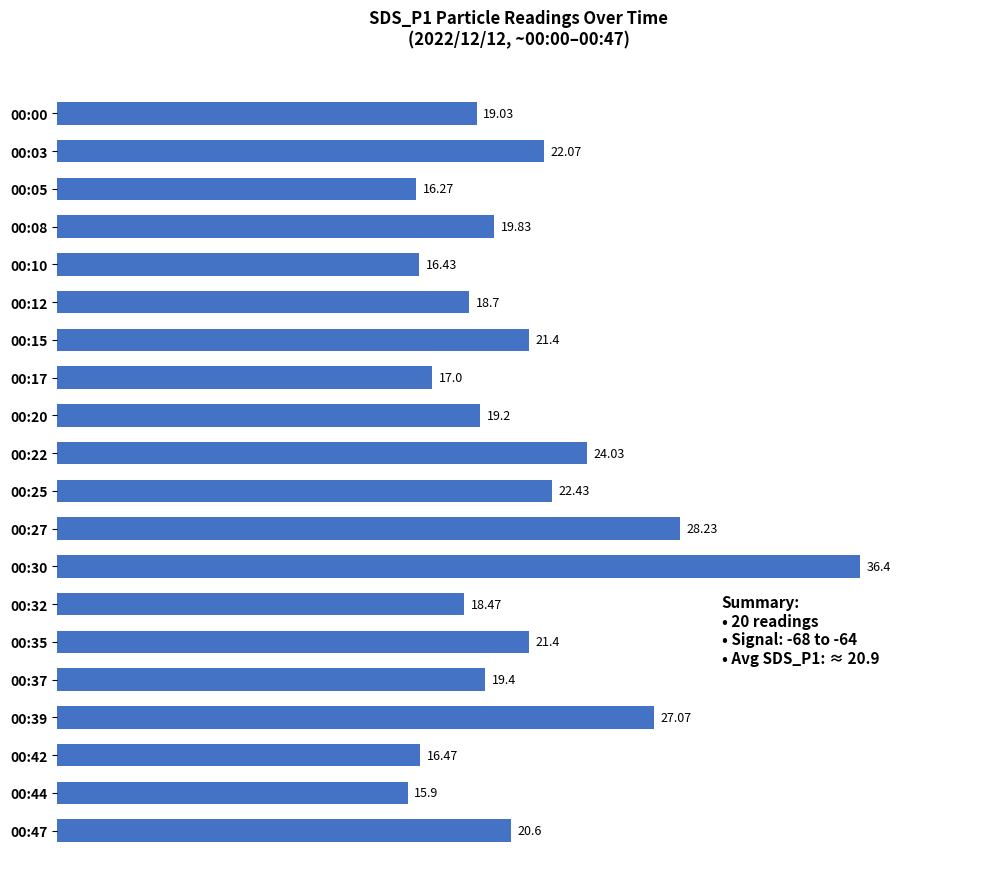

What is the difference between the maximum and minimum values?

20.5